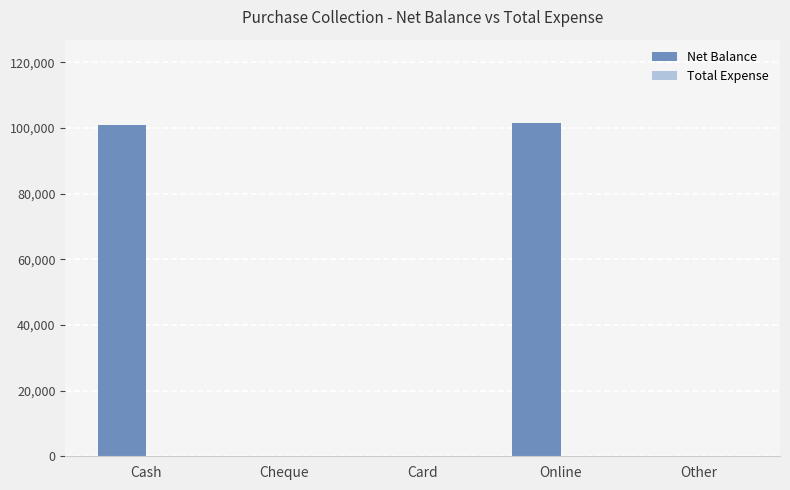

At which label is the value closest to 50777?

Cash